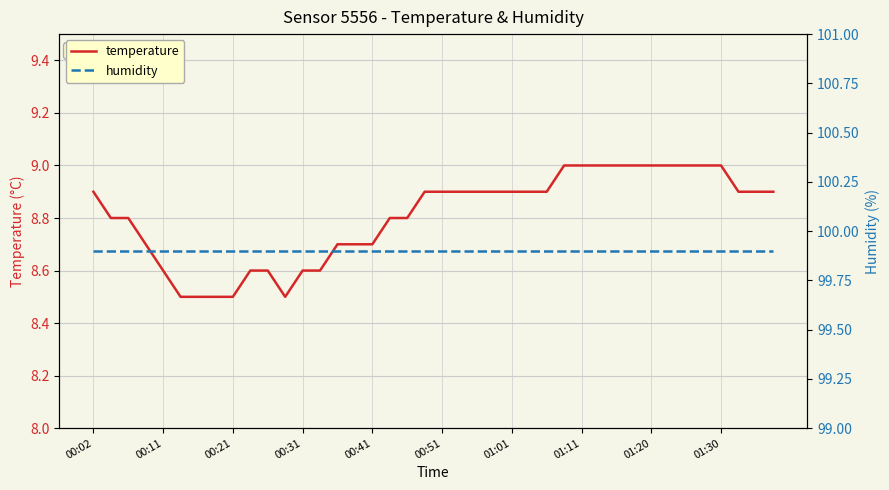

What is the minimum value for temperature?

8.5